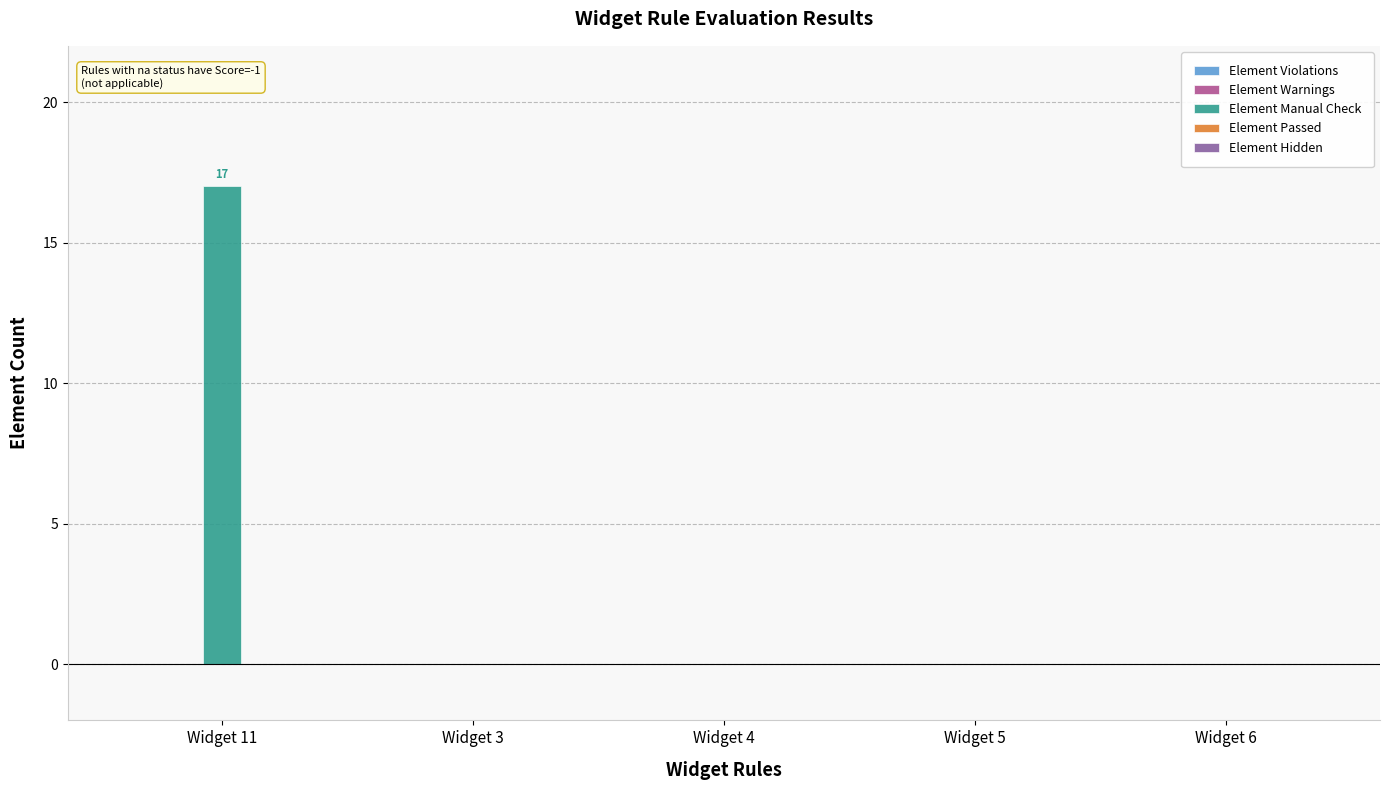

True or false: the data shows 0 at Widget 6.

True